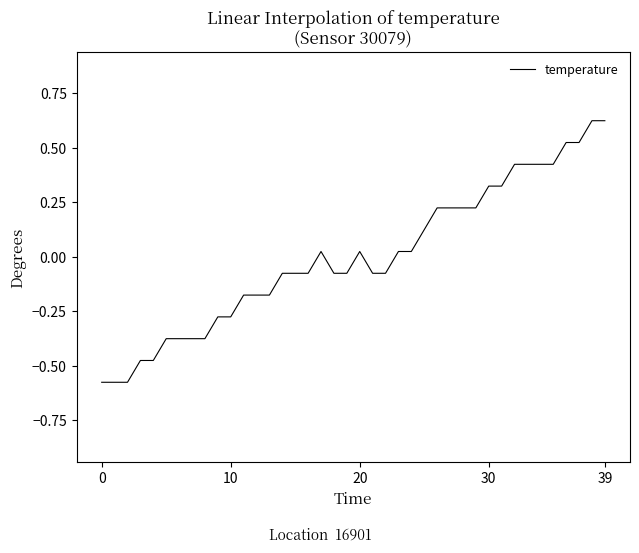

What is the difference between the maximum and minimum values?

1.2